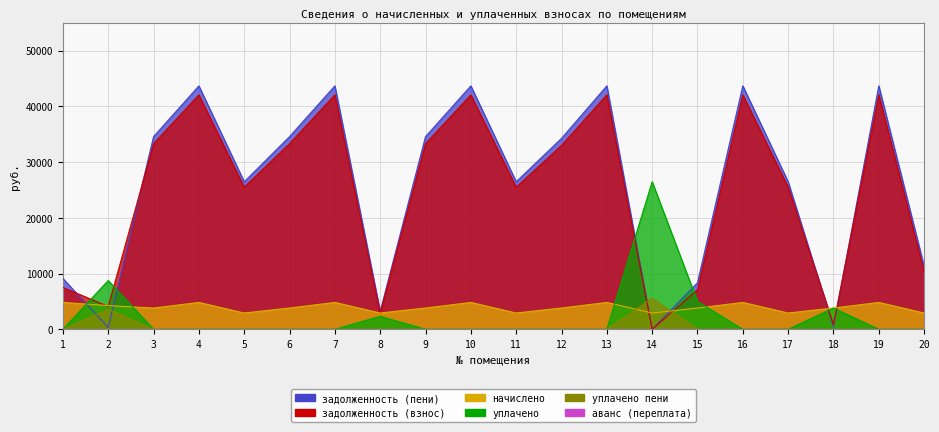

What is the difference between the maximum and second lowest values in the задолженность (пени) series?

43349.0